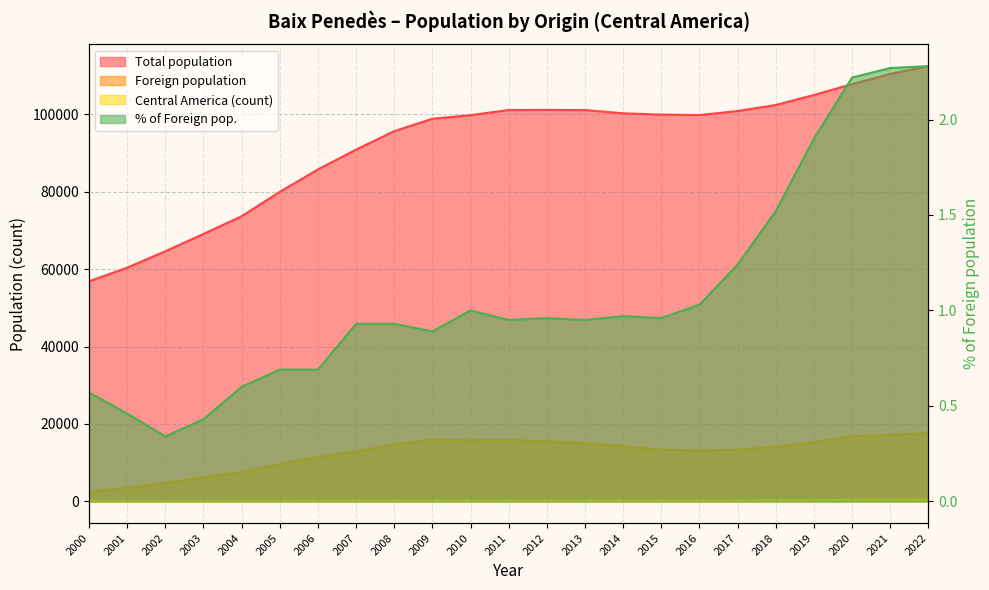

What is the spread (max minus min) of values at 2003?

69082.6